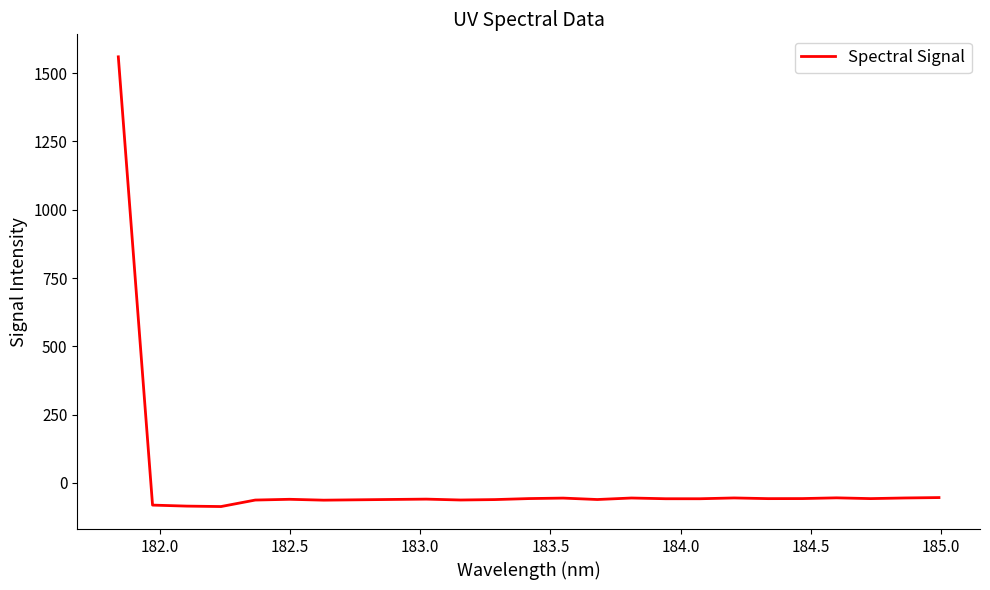

What is the greatest value displayed?

1559.9